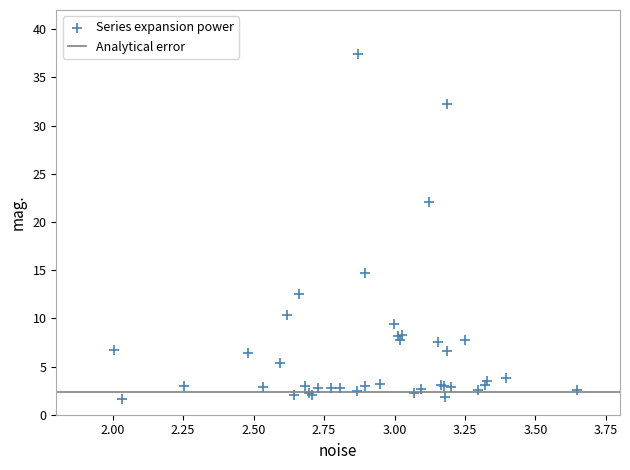

What Y value in the scatter plot is closest to 19?

22.1